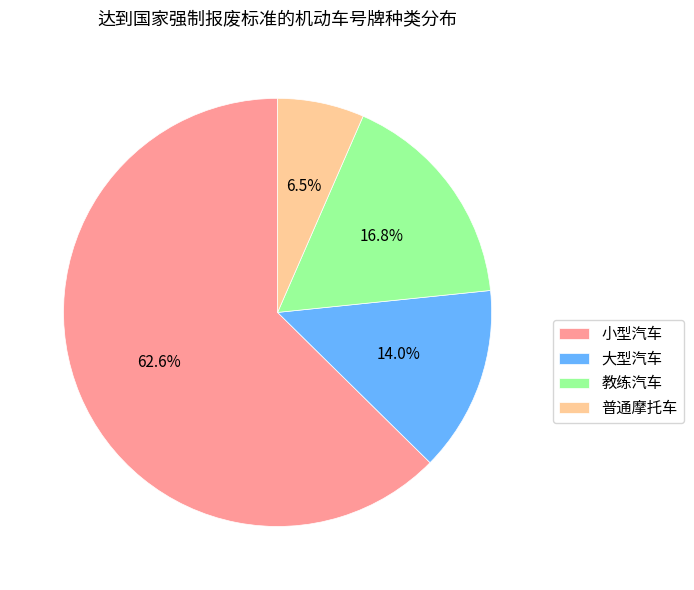

To the nearest percent, what is the difference between the 教练汽车 and 普通摩托车 slice percentages?

10%